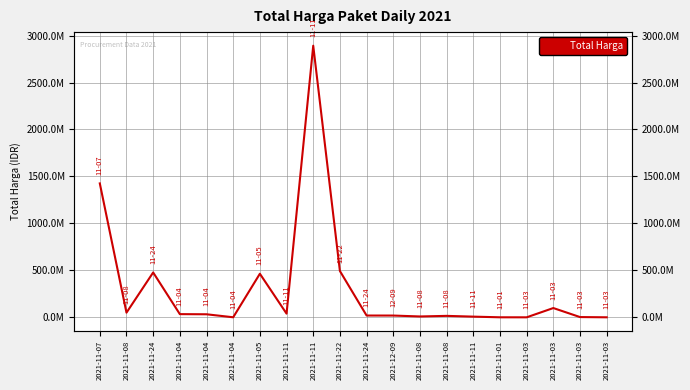

List the labels in order of value, smallest first.

2021-11-03, 2021-11-03, 2021-11-01, 2021-11-04, 2021-11-03, 2021-11-11, 2021-11-08, 2021-11-08, 2021-12-09, 2021-11-24, 2021-11-04, 2021-11-04, 2021-11-11, 2021-11-08, 2021-11-03, 2021-11-05, 2021-11-24, 2021-11-22, 2021-11-07, 2021-11-11